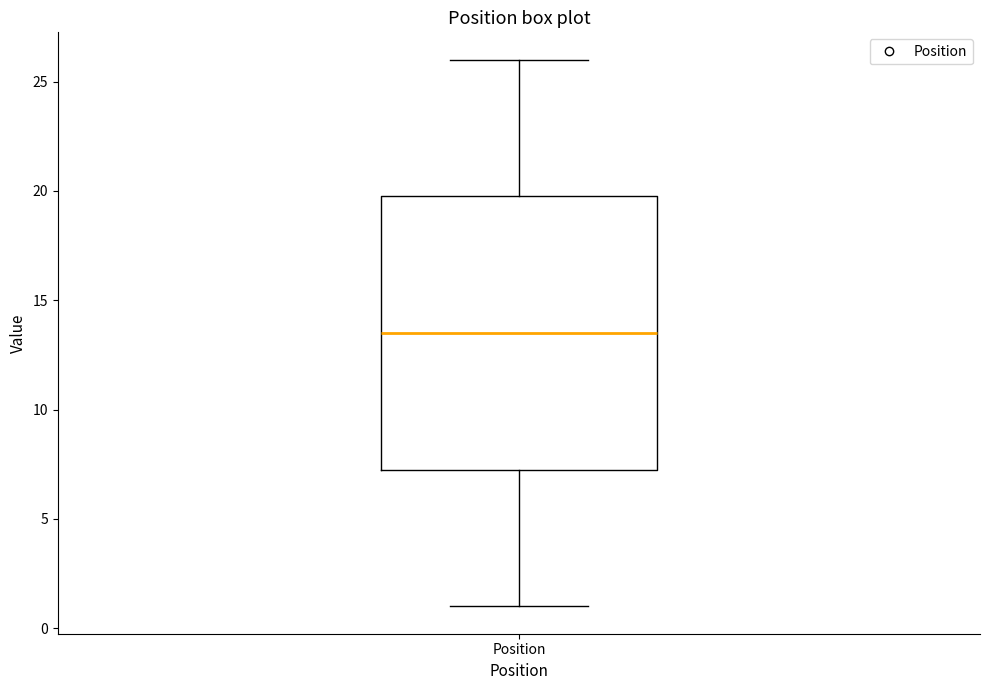

Read this box plot against the y-axis: the position of the median line, the range covered by the box, and the ends of both whiskers. The values are not printed on the chart, so give them approximately, as read against the axis.

median 13.5, box 7.5 to 20.0, whiskers 1.0 to 26.0